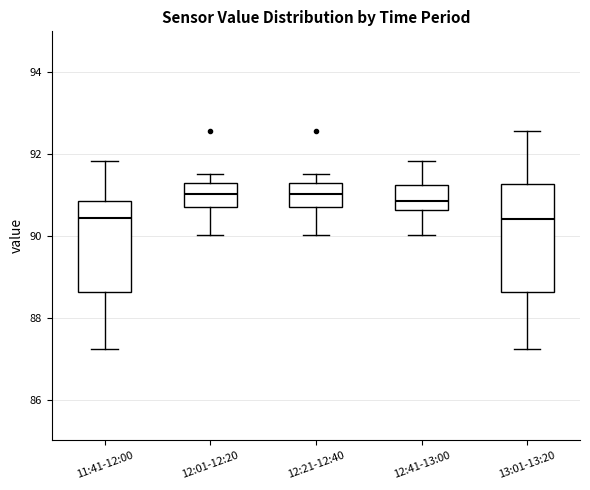

Reading left to right, transcribe this box plot: for each box, give where its median line is, the range the box spans, and where its two whiskers end, as read against the y-axis. The values are not printed on the chart, so give them approximately, as read against the axis.

11:41-12:00: median 90.4, box 88.6 to 90.8, whiskers 87.2 to 91.8
12:01-12:20: median 91.0, box 90.8 to 91.4, whiskers 90.0 to 91.6
12:21-12:40: median 91.0, box 90.8 to 91.4, whiskers 90.0 to 91.6
12:41-13:00: median 90.8, box 90.6 to 91.2, whiskers 90.0 to 91.8
13:01-13:20: median 90.4, box 88.6 to 91.2, whiskers 87.2 to 92.6